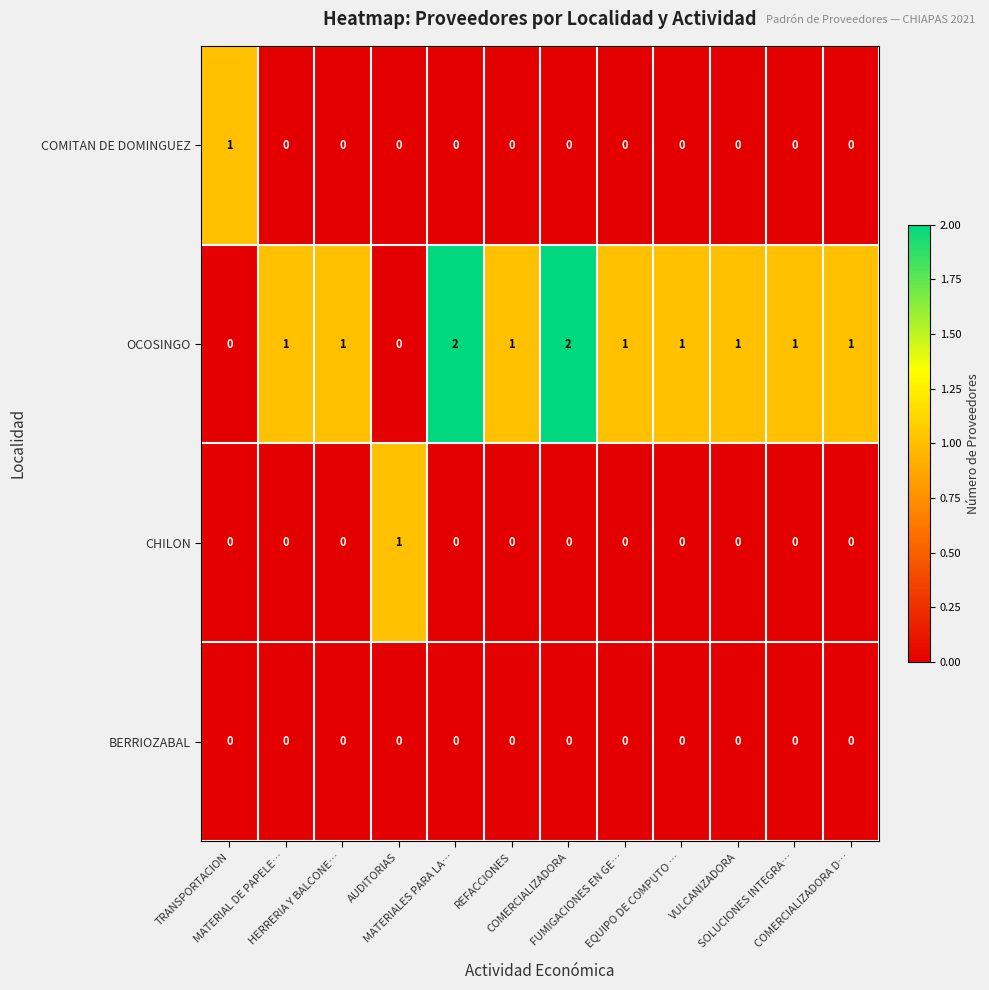

Which series has the largest range (max minus min)?

OCOSINGO